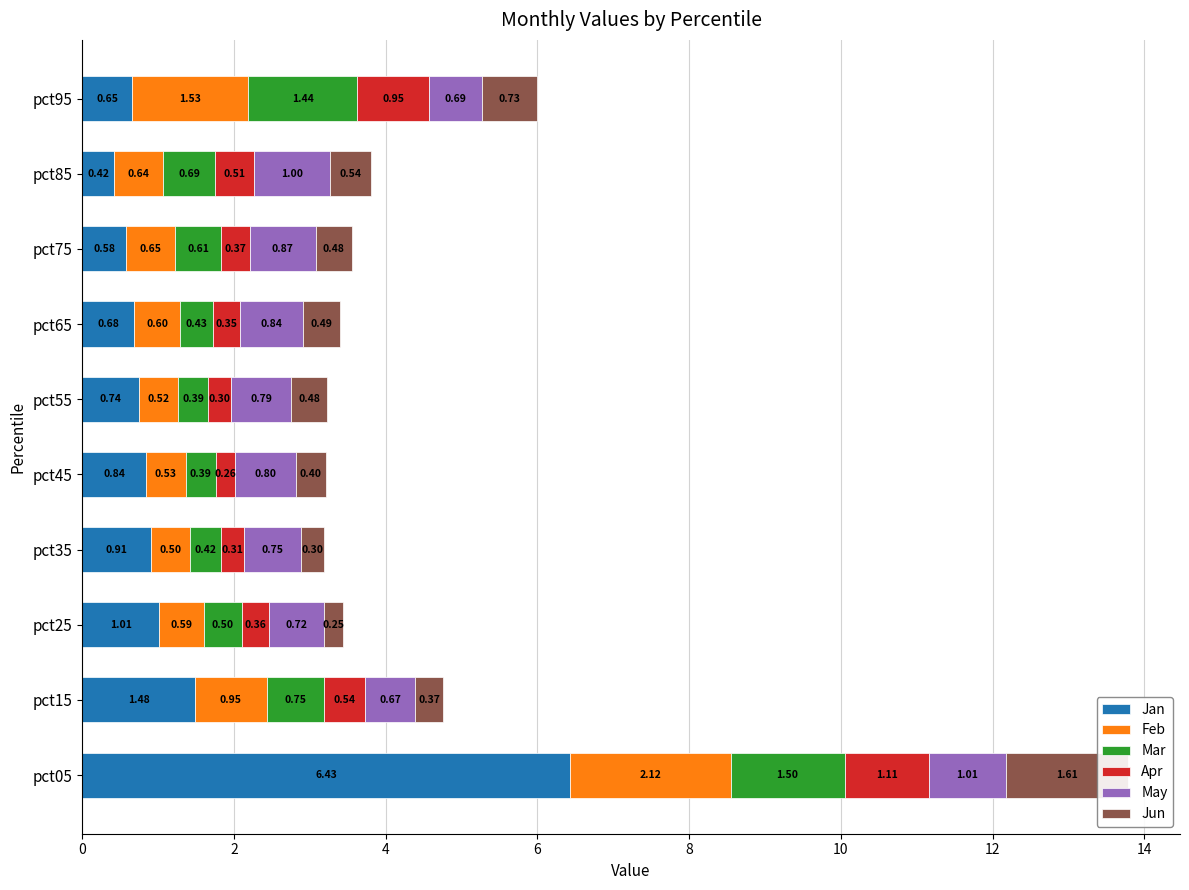

How many bars are there in each group?

6